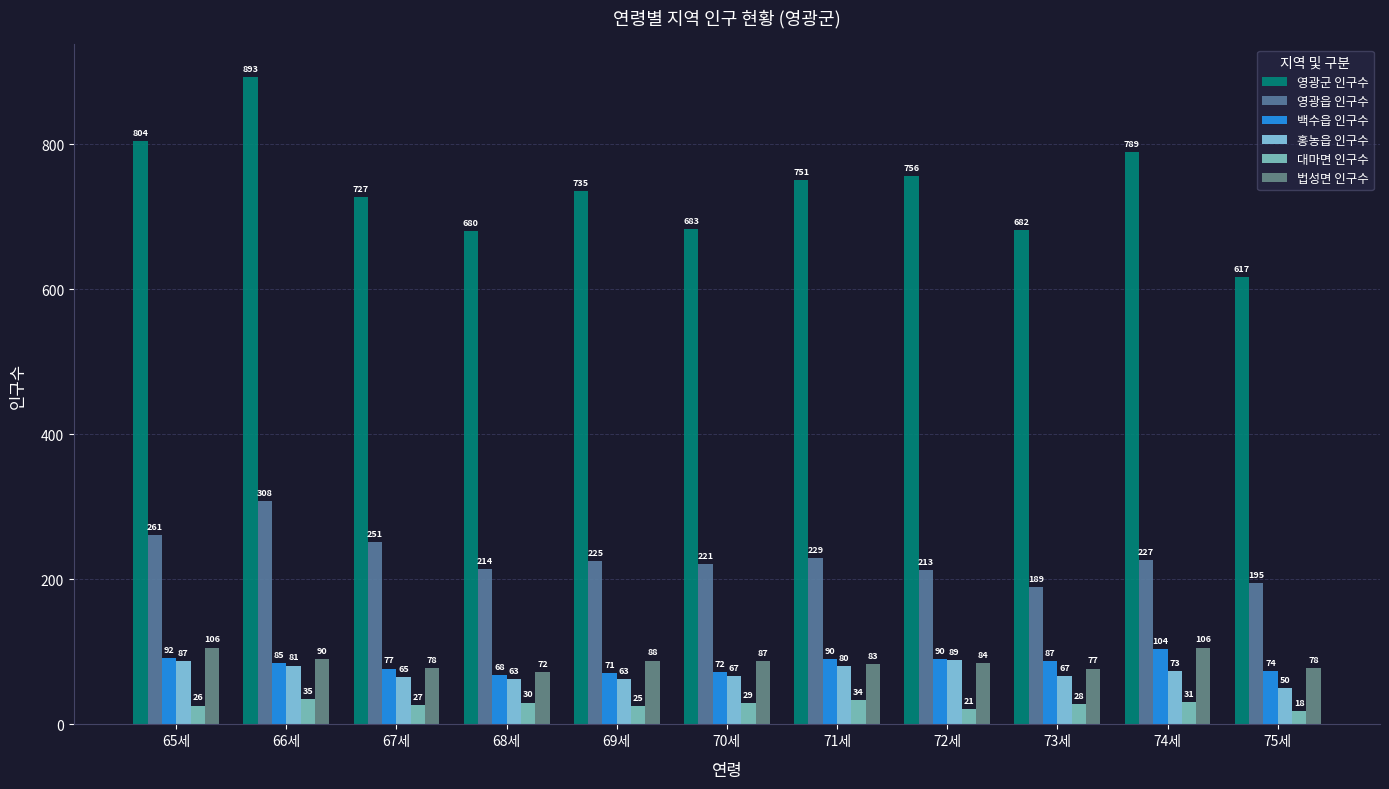

How many groups of bars are there?

11